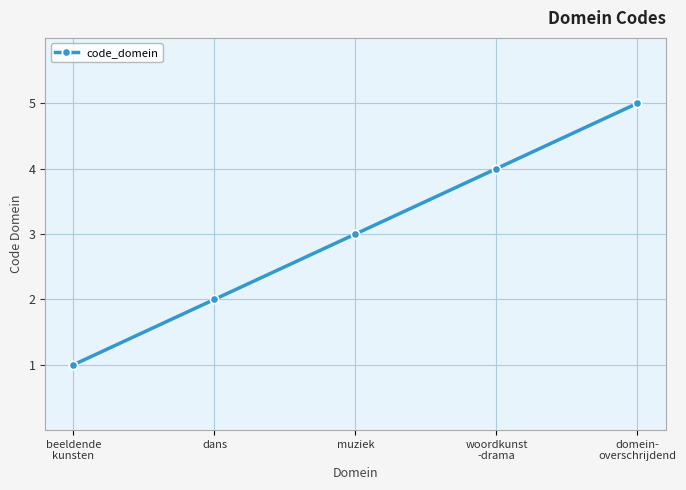

Rank the categories by value from highest to lowest.

domein-
overschrijdend, woordkunst
-drama, muziek, dans, beeldende
kunsten